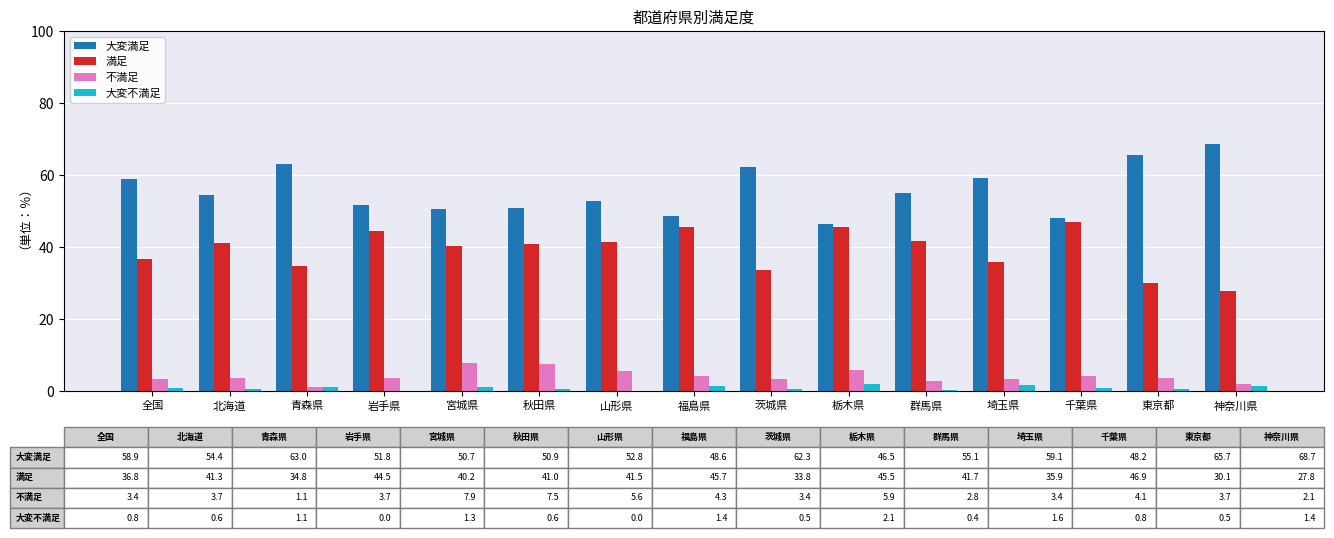

What is the maximum value for 大変不満足?

2.1